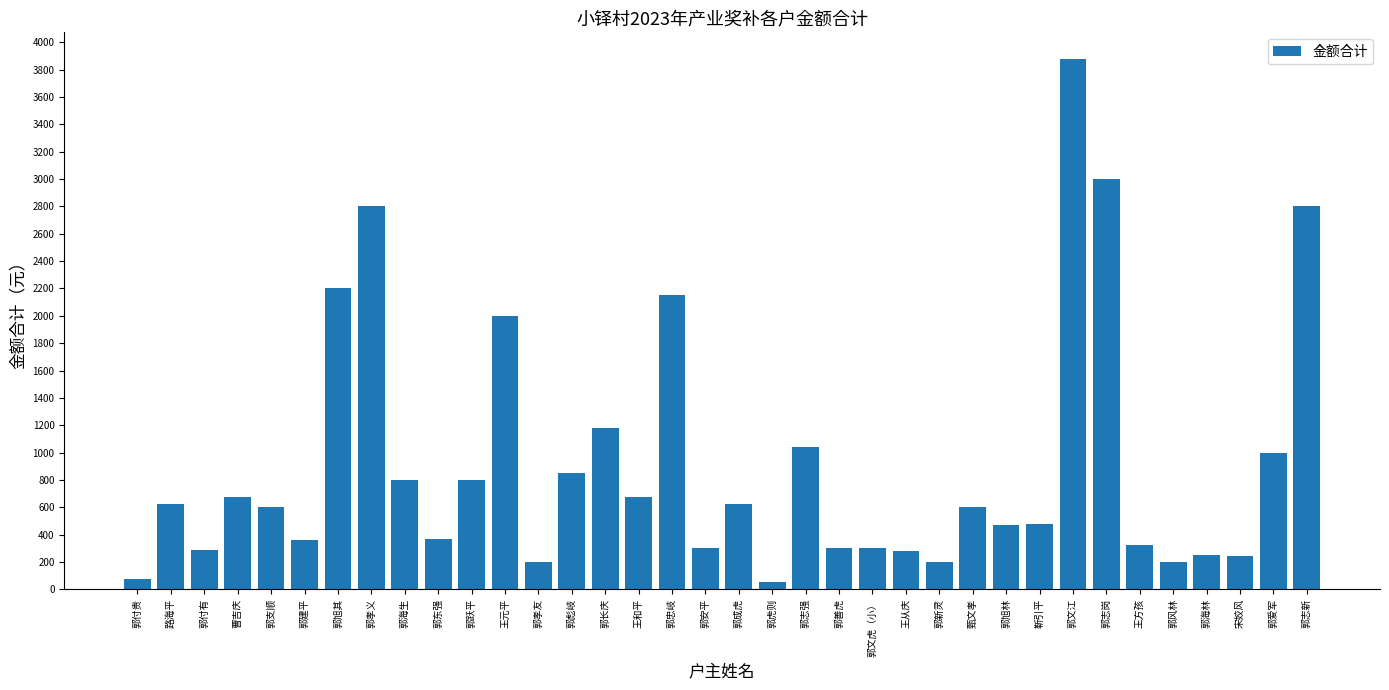

Which label corresponds to the largest value in the chart?

郭文江